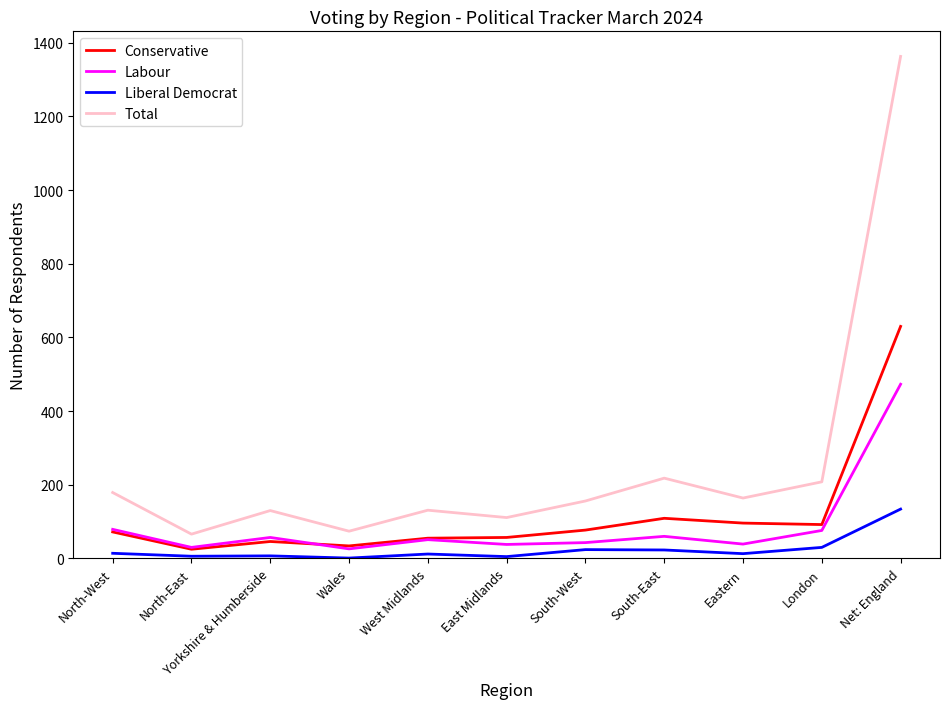

Rank the series by their maximum value, from highest to lowest.

Total, Conservative, Labour, Liberal Democrat